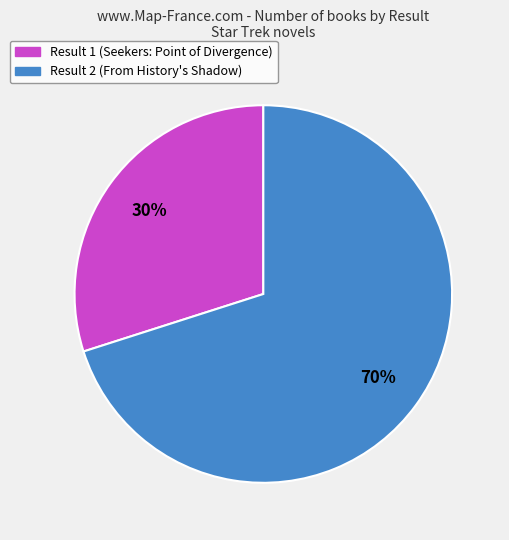

Do Result 1 (Seekers: Point of Divergence) and Result 2 (From History's Shadow) together represent more than half of the pie?

Yes